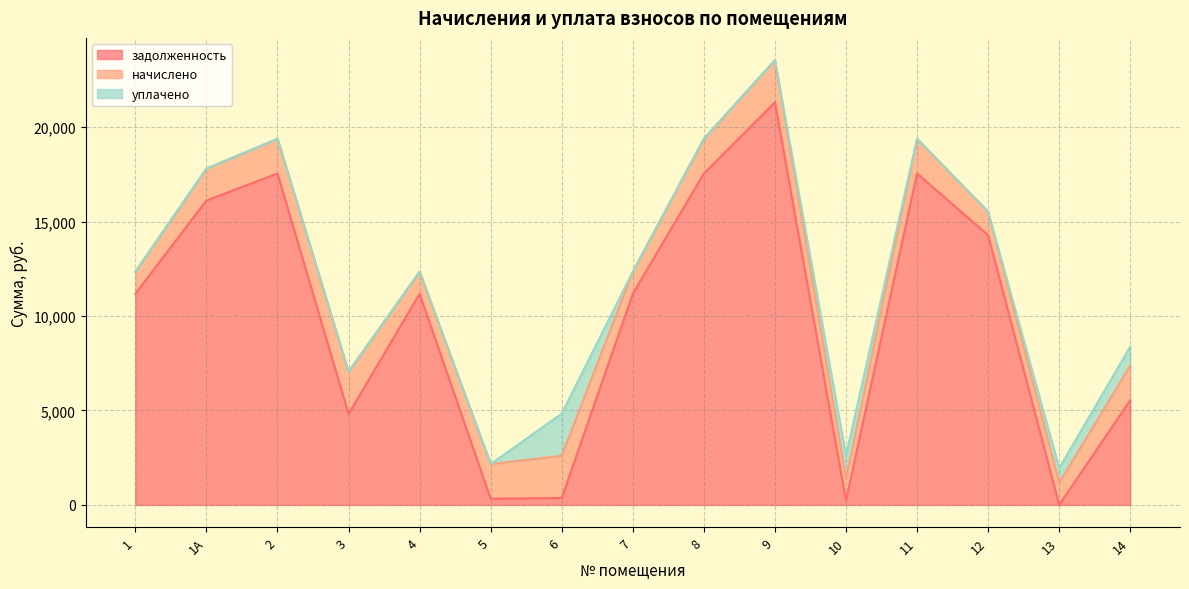

What is the spread (max minus min) of values at 13?

1170.3